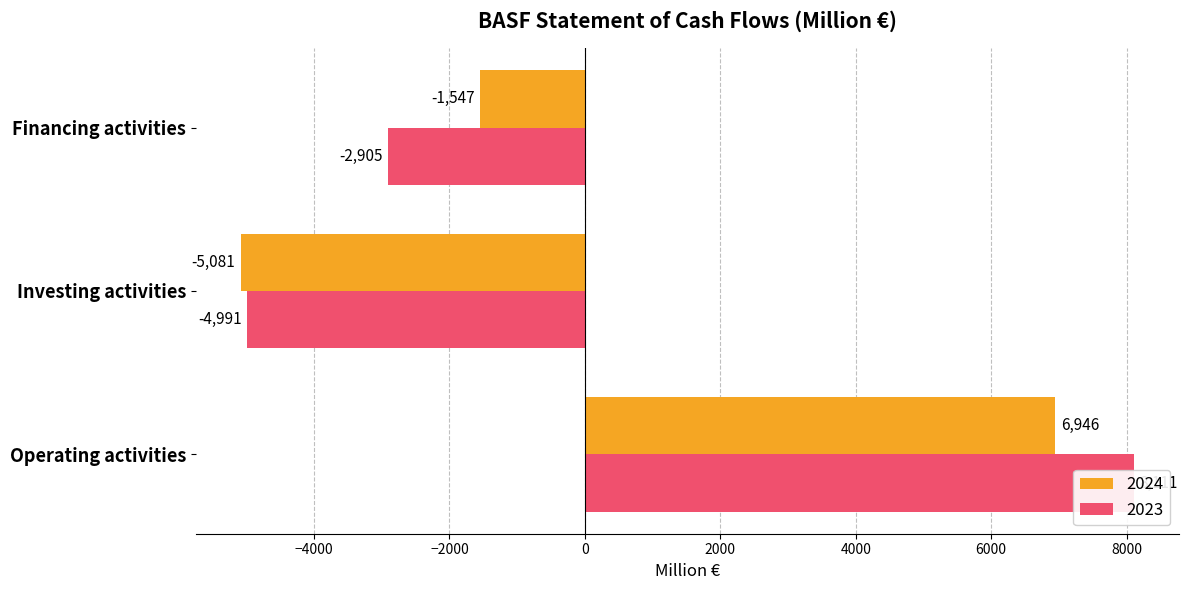

What is the sum of the 2024 values at Investing activities and Operating activities?

1865